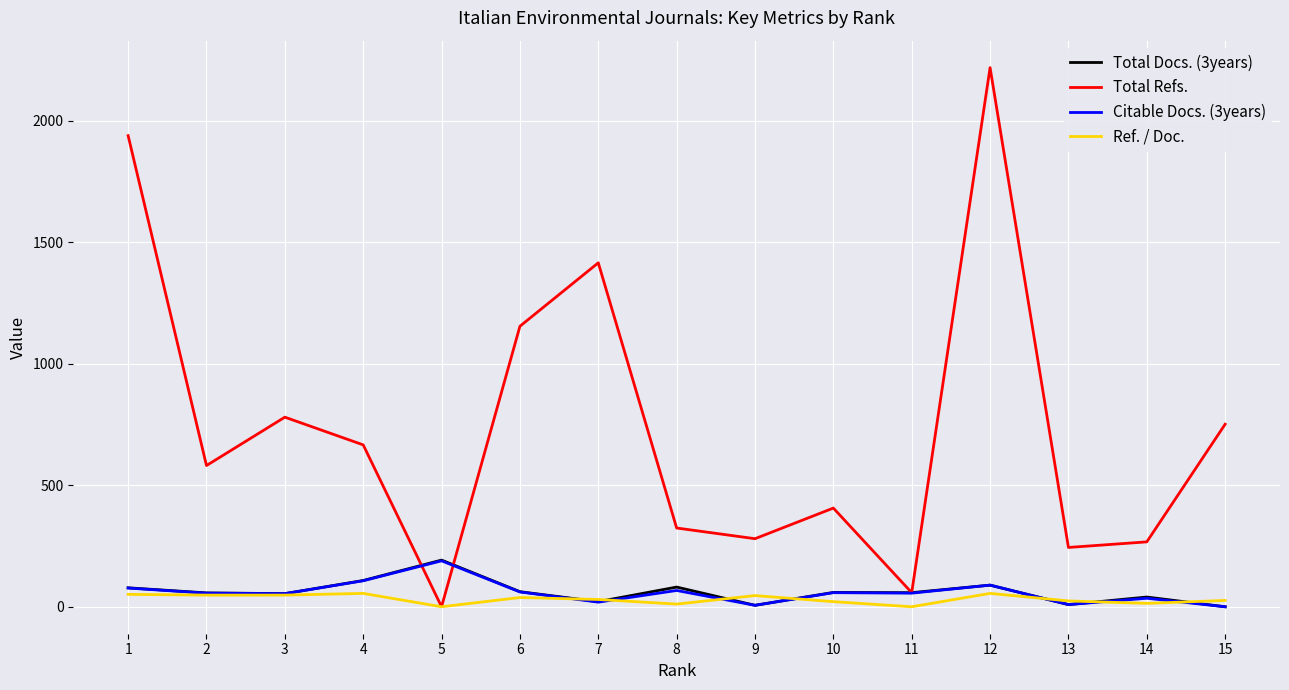

At which category is the sum across all series the highest?

12